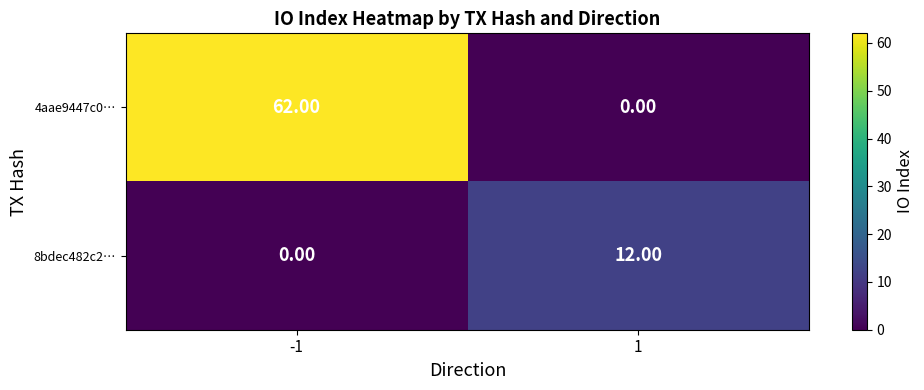

Rank the series by their maximum value, from highest to lowest.

4aae9447c0…, 8bdec482c2…